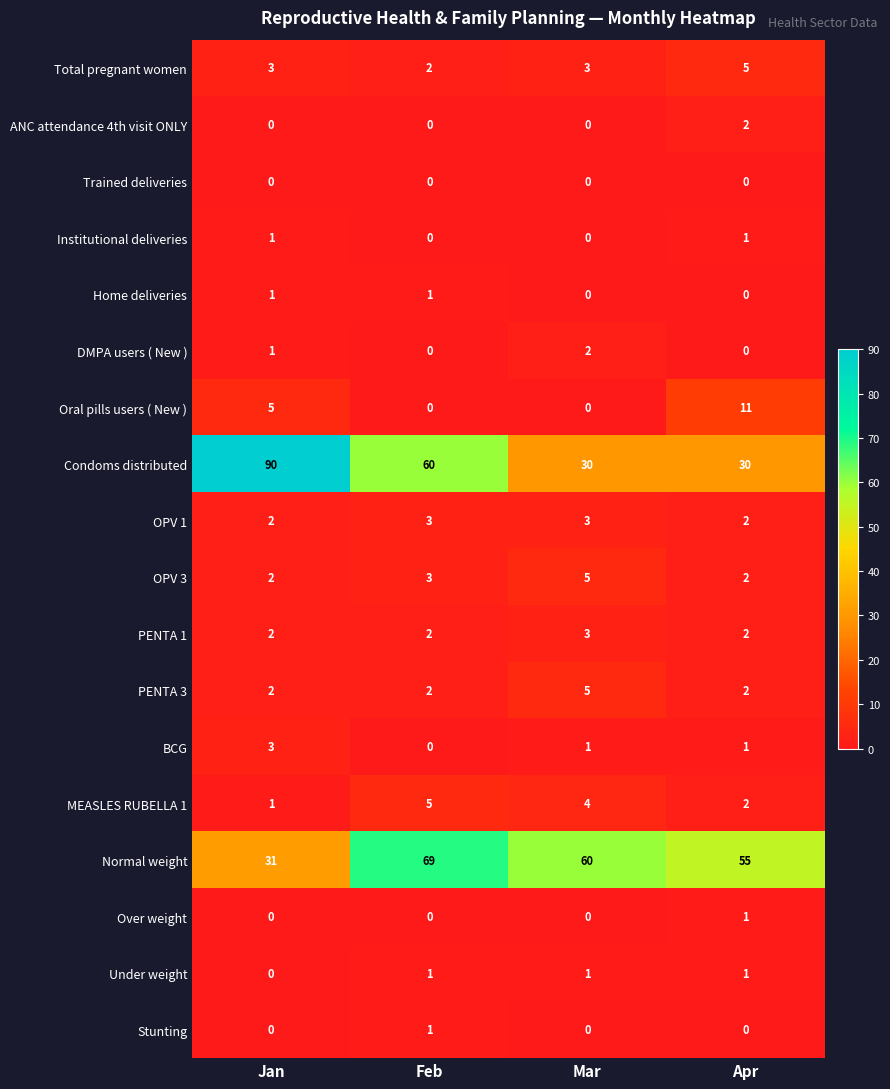

Which series has the widest spread of values?

Condoms distributed